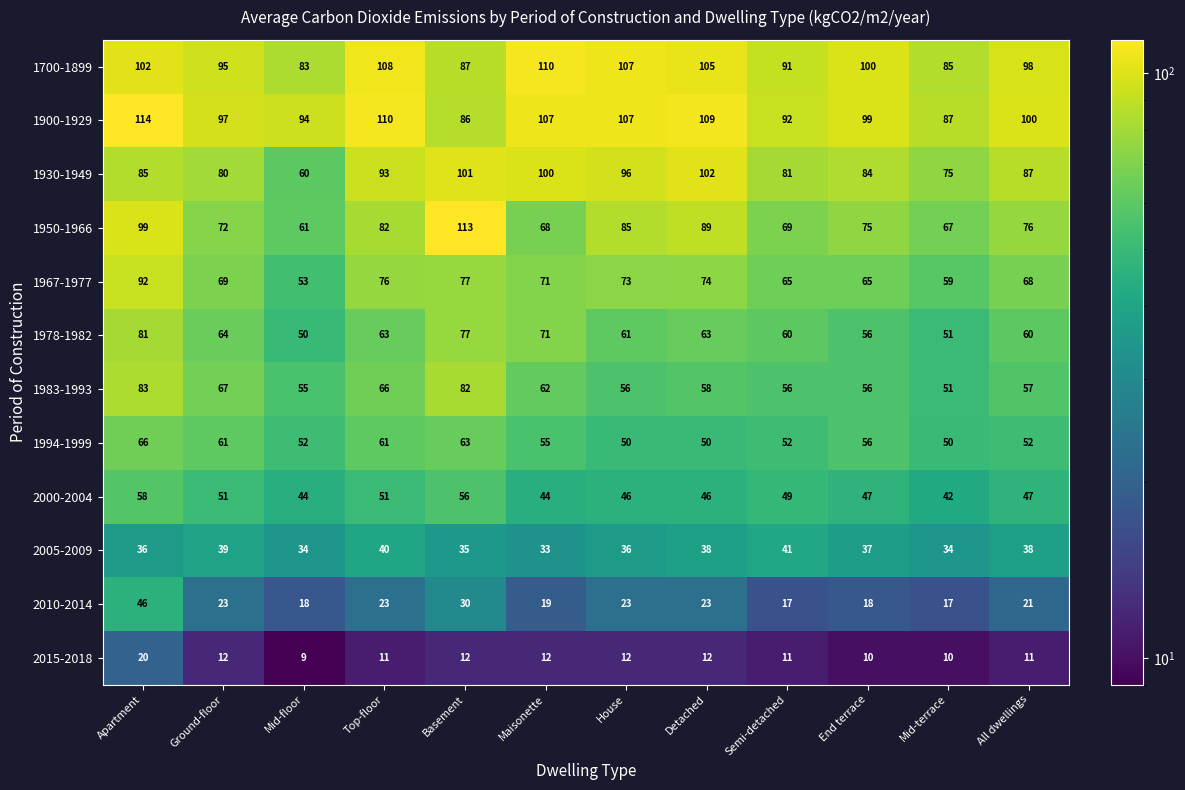

What is the sum of all 1950-1966 values?

956